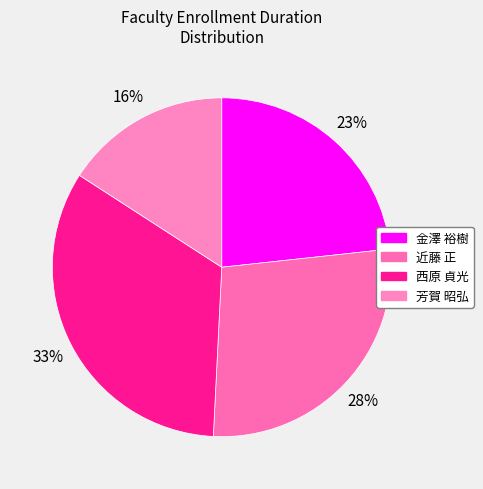

Is 西原 貞光 the majority of the pie?

No